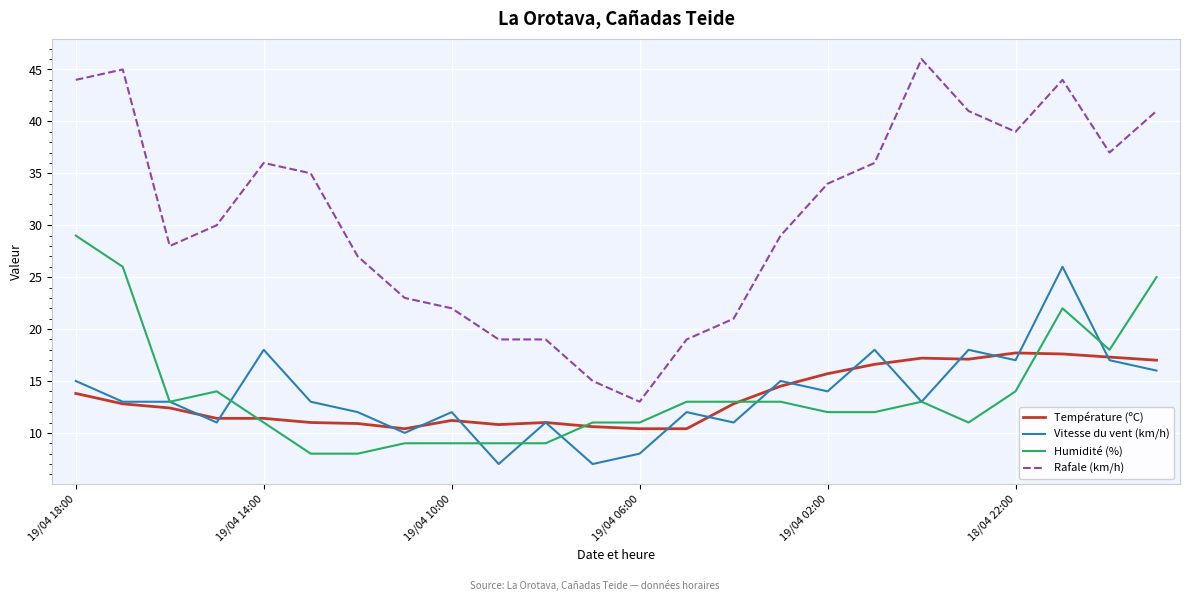

Which series has the largest total across all categories?

Rafale (km/h)